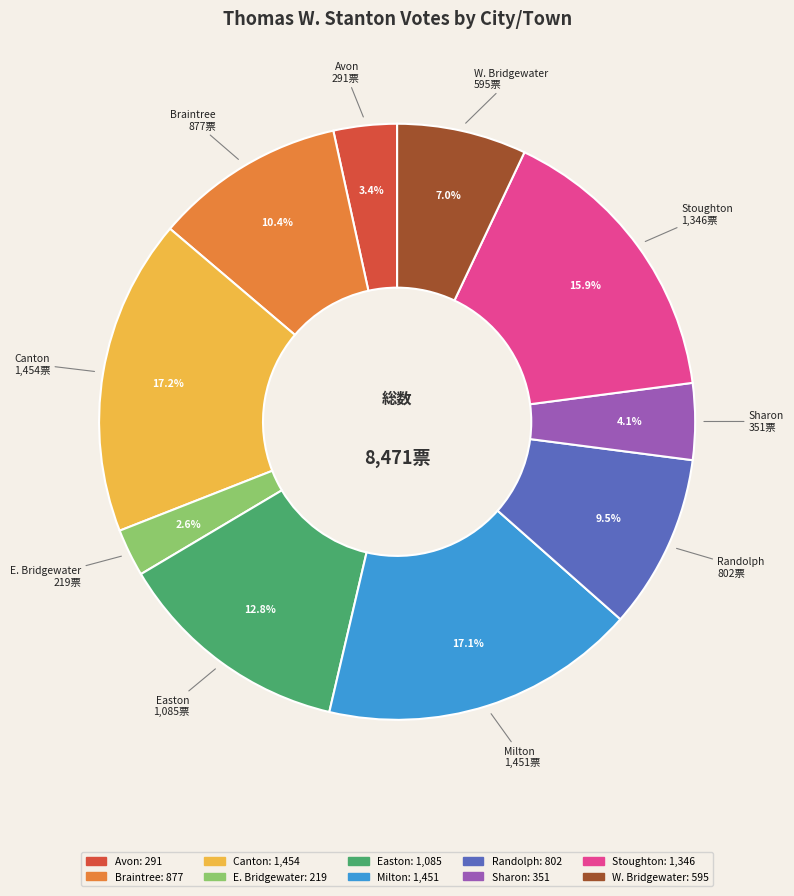

Is there any slice that represents more than half of the pie?

No